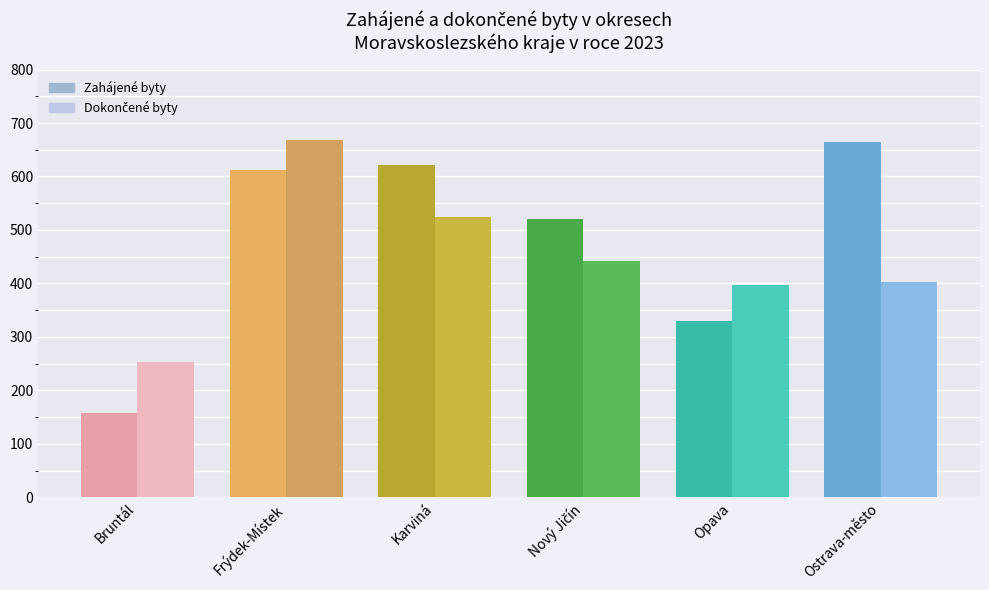

Is the value of Zahájené byty - ostatní at Frýdek-Místek greater than the value of Dokončené byty - ostatní at Opava?

Yes